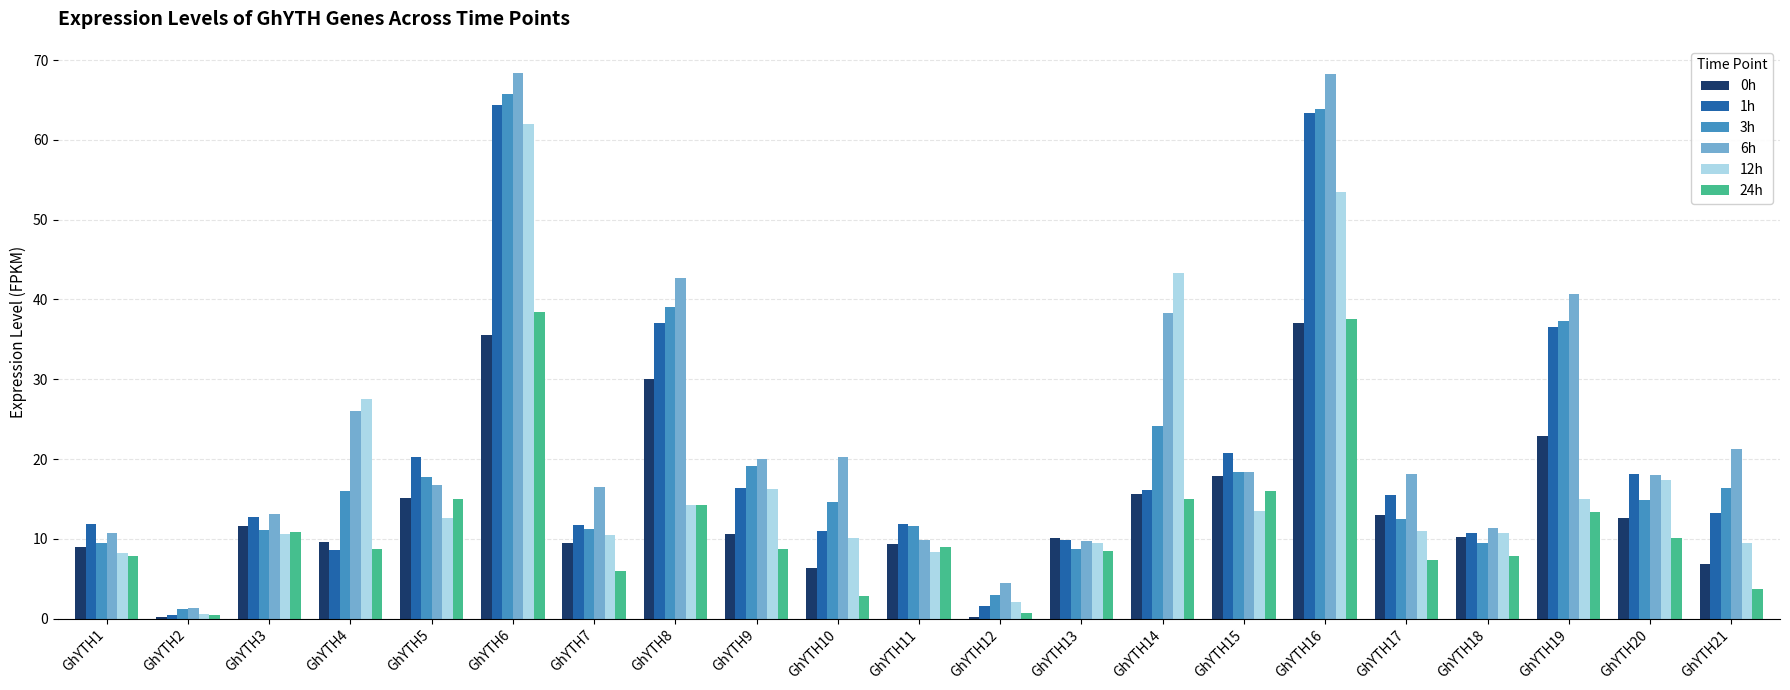

The value of 1h at GhYTH16 is 63.4. True or false?

True